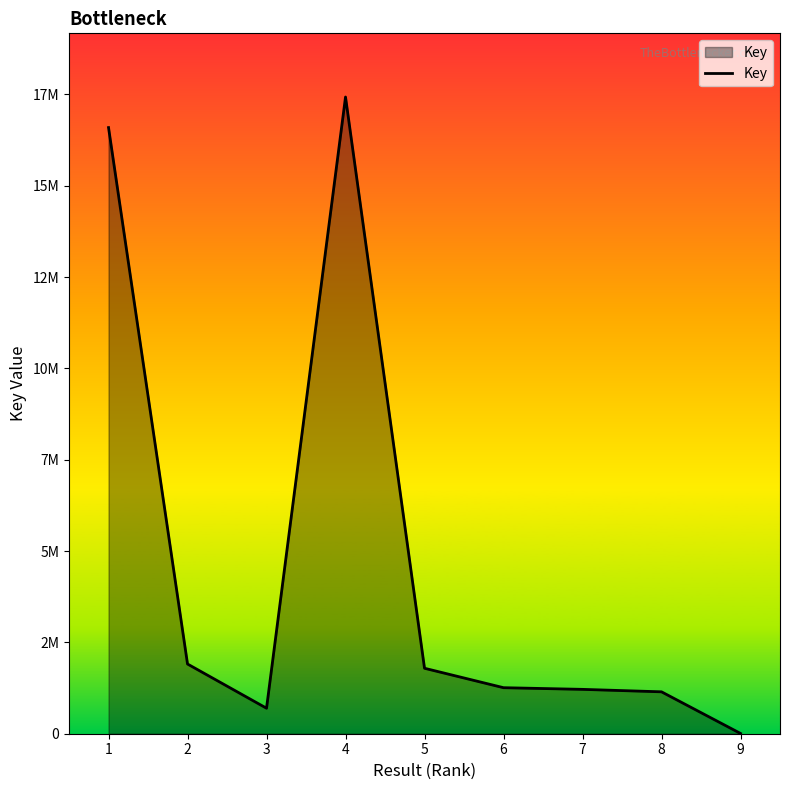

At which label does the data first exceed 1260053?

1